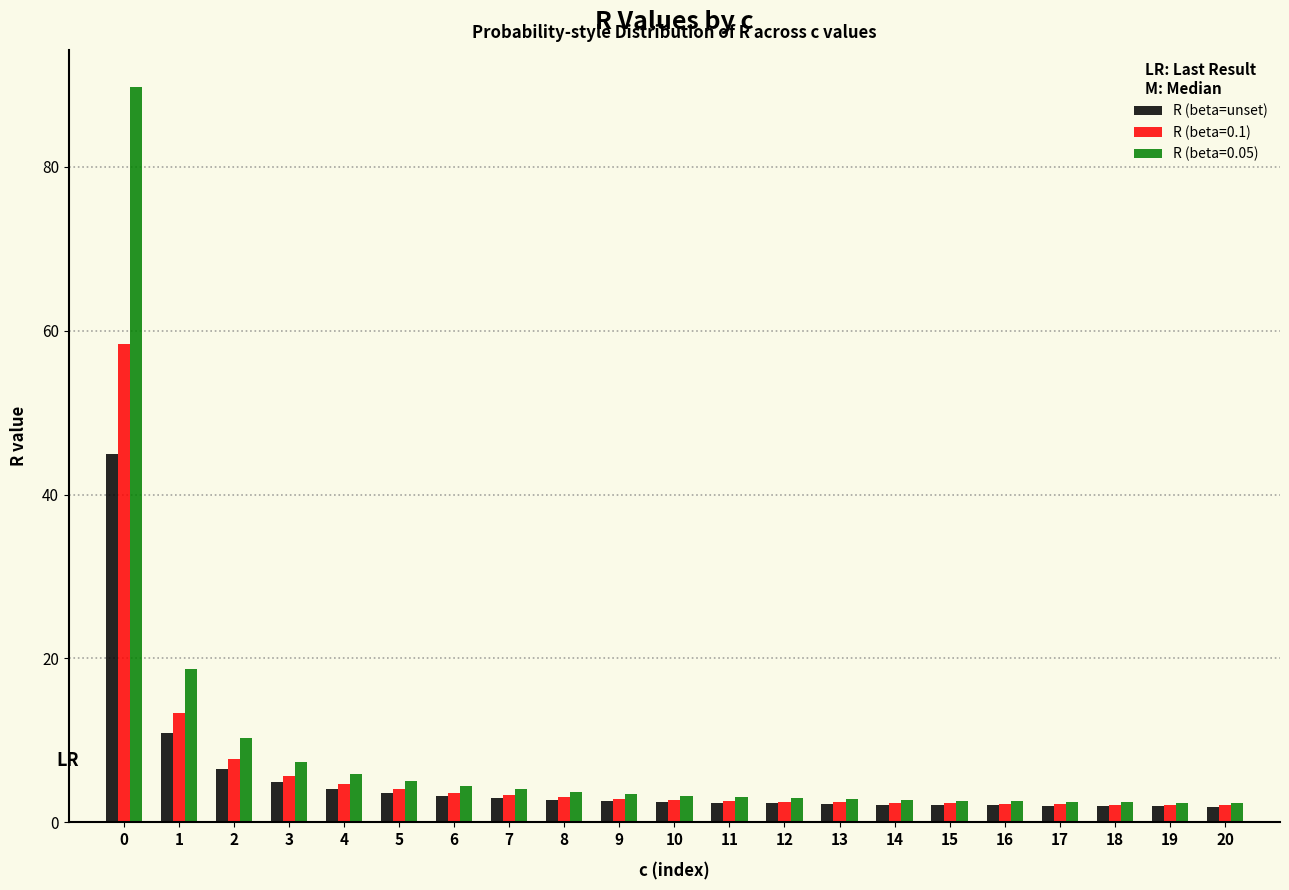

True or false: R (beta=0.1) has a value of 5.7 at 3.

True